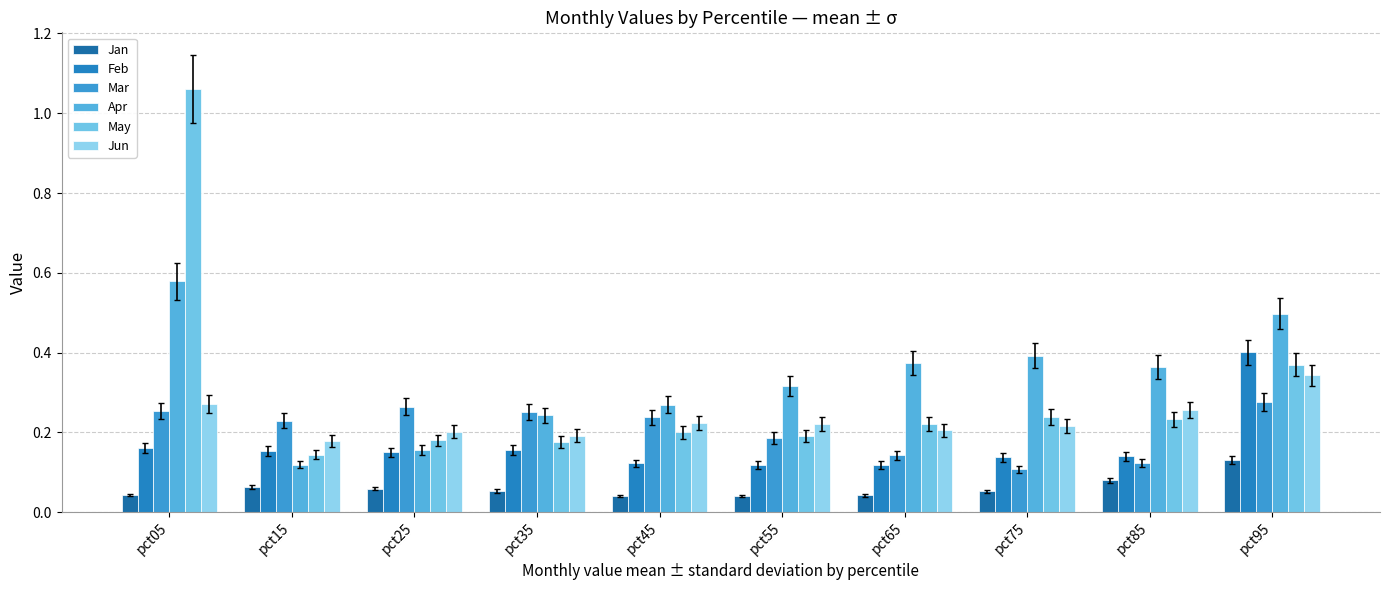

Is the value of May at pct45 greater than the value of Apr at pct75?

No